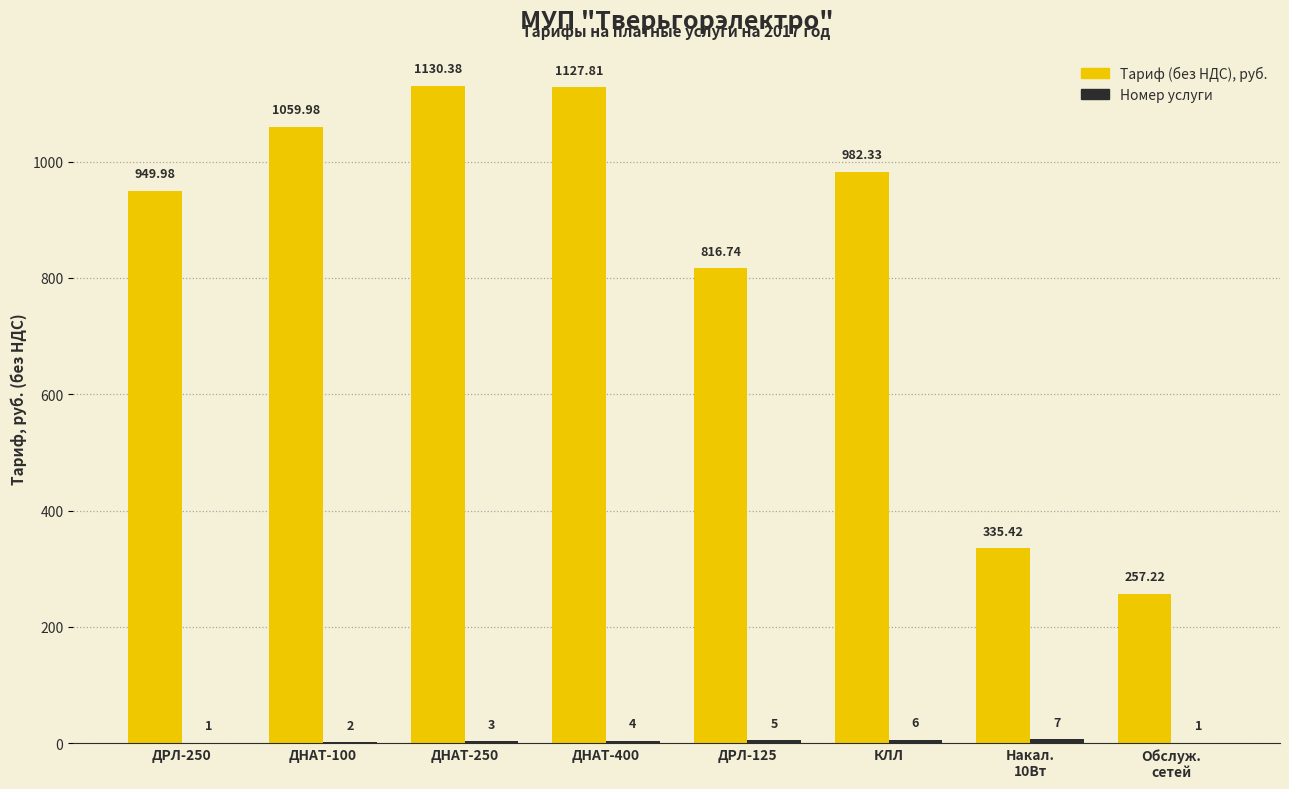

At which category is the sum across all series the highest?

ДНАТ-250